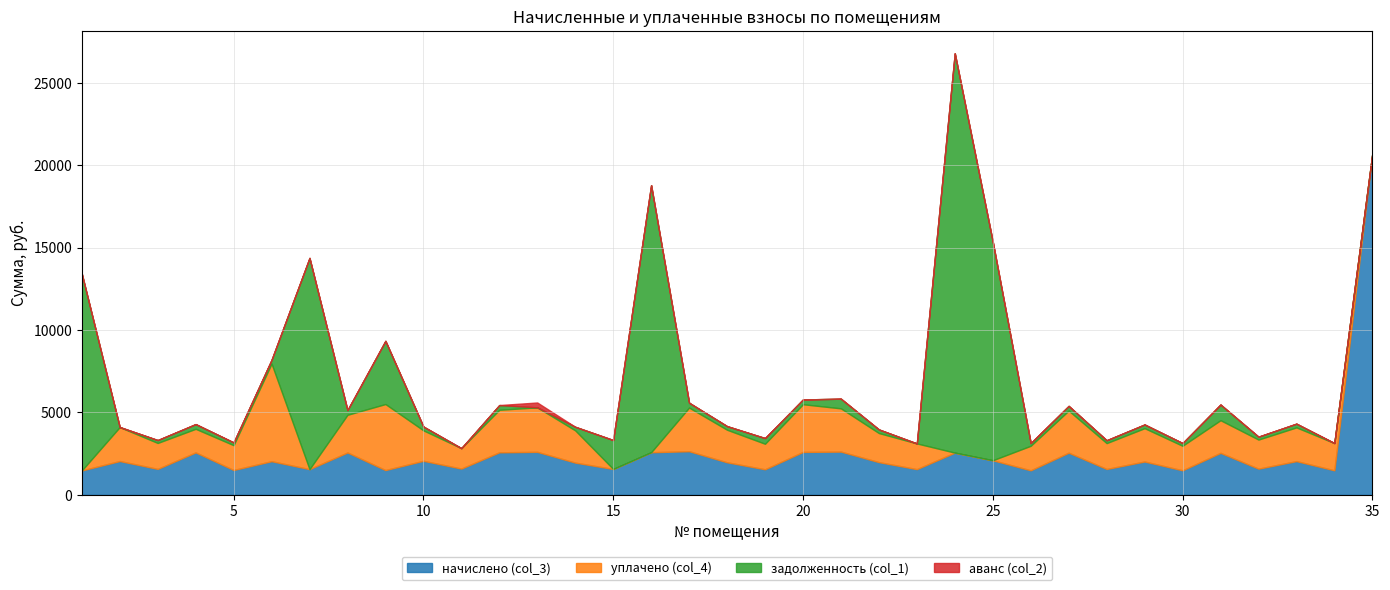

Does the chart have visible grid lines?

Yes